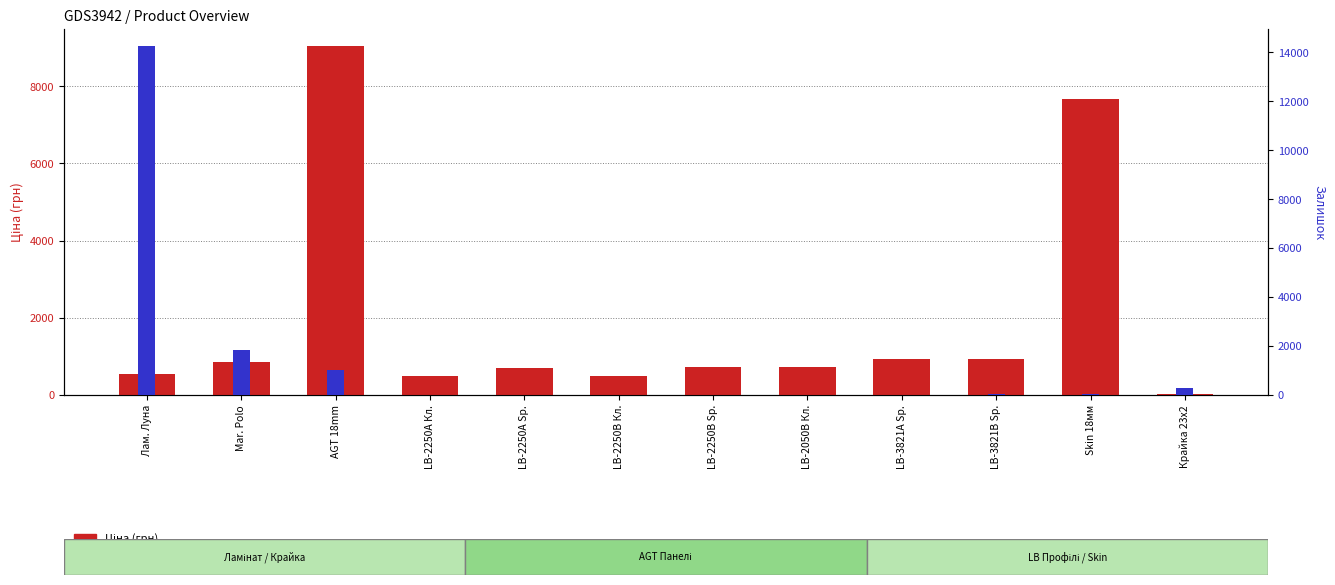

What is the difference between the second highest and second lowest values in the Залишок series?

1843.0